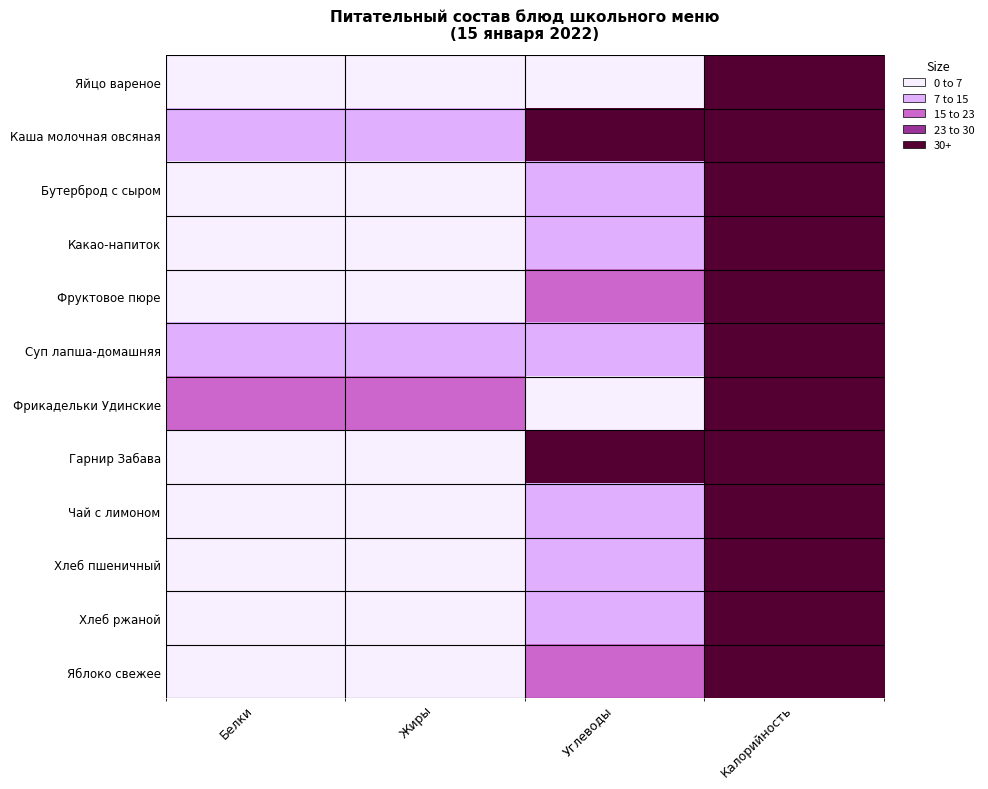

Which category has the lowest value across all series?

Жиры